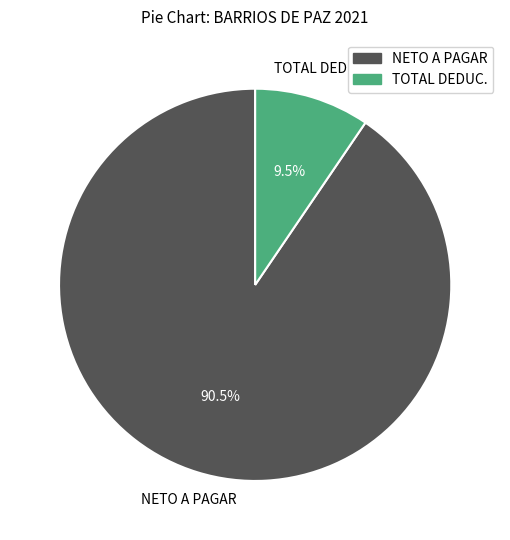

Is there a majority slice in this chart?

Yes